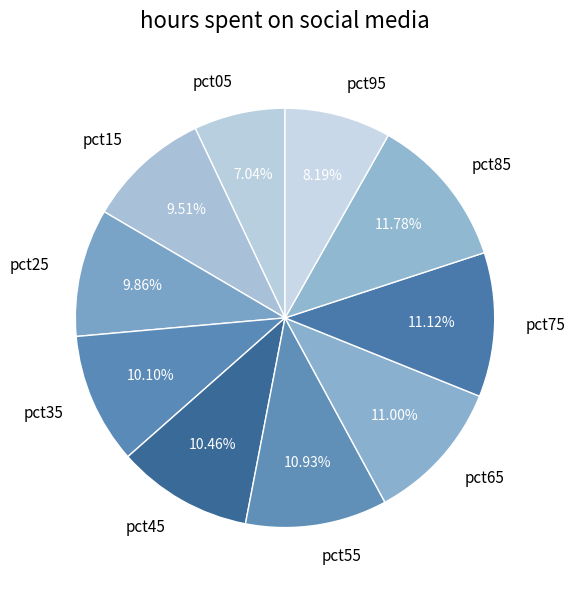

To the nearest percent, what is the combined percentage of pct75 and pct65?

22%